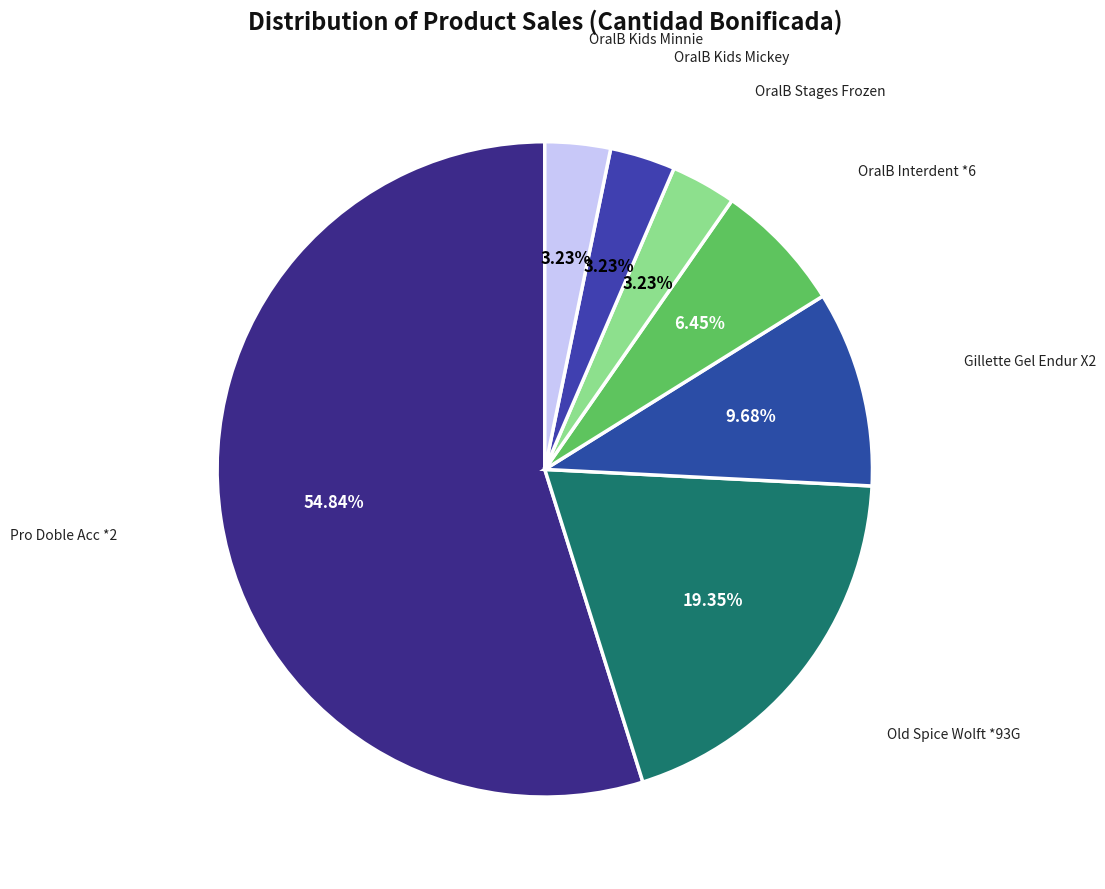

To the nearest percent, what is the difference between the largest and smallest slice percentages?

52%